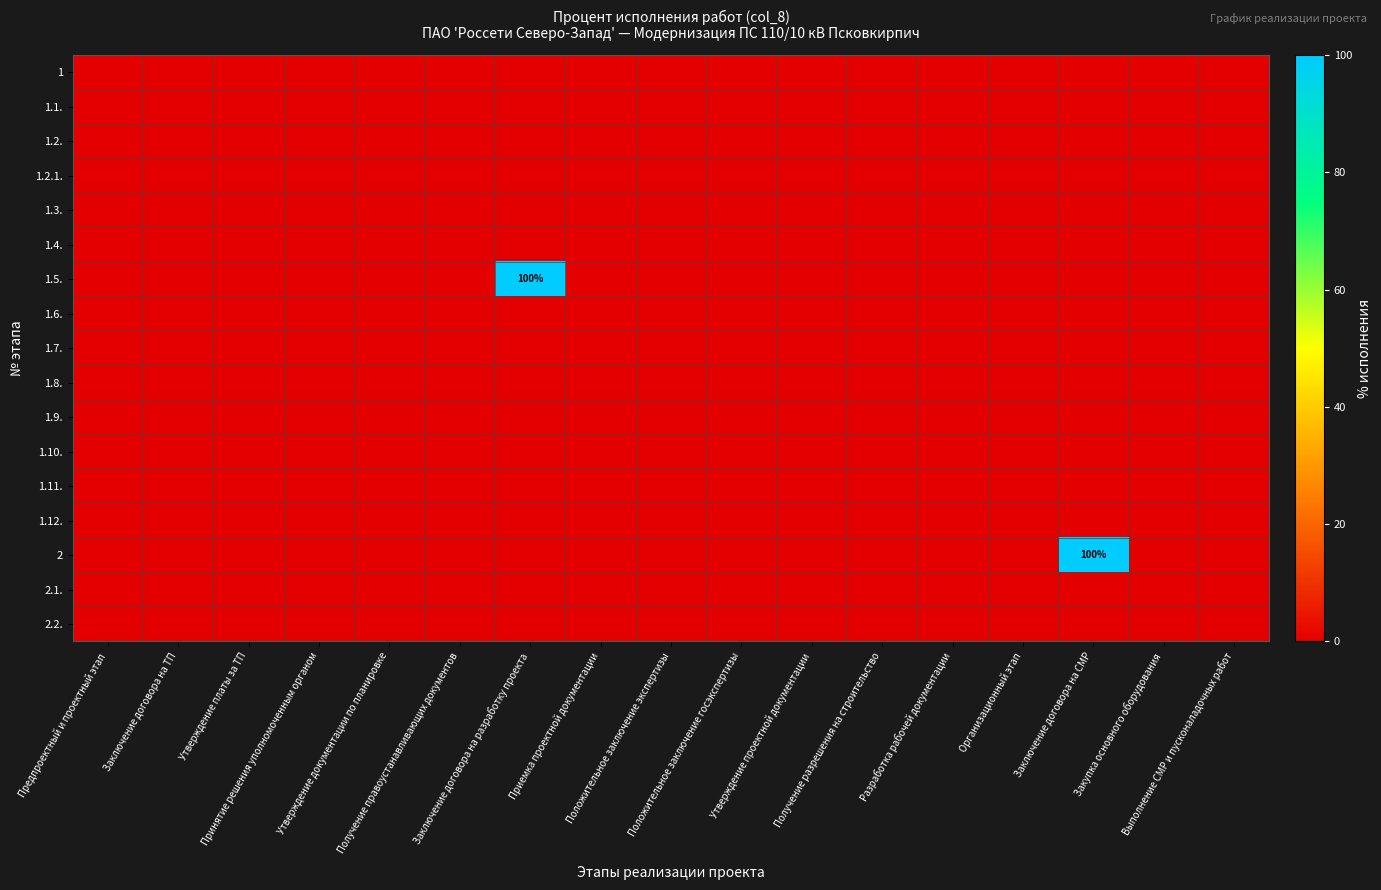

Rank the categories by 1.6. value from lowest to highest.

Предпроектный и проектный этап, Заключение договора на ТП, Утверждение платы за ТП, Принятие решения уполномоченным органом, Утверждение документации по планировке, Получение правоустанавливающих документов, Заключение договора на разработку проекта, Приемка проектной документации, Положительное заключение экспертизы, Положительное заключение госэкспертизы, Утверждение проектной документации, Получение разрешения на строительство, Разработка рабочей документации, Организационный этап, Заключение договора на СМР, Закупка основного оборудования, Выполнение СМР и пусконаладочных работ